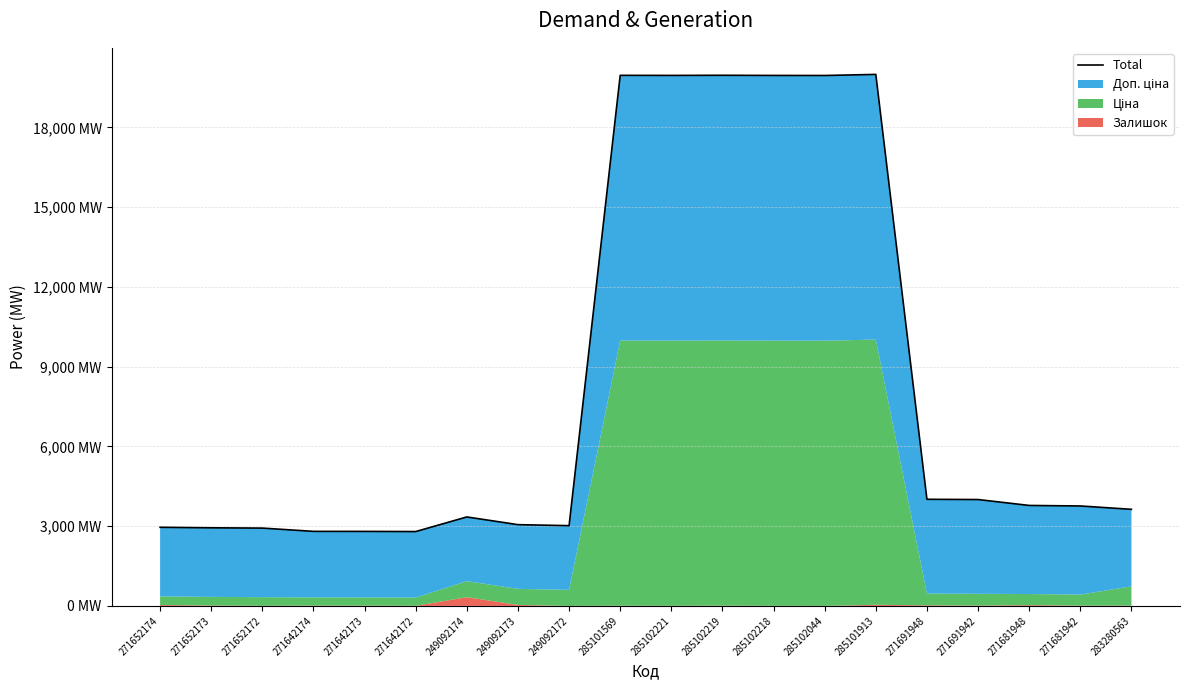

Rank the categories by value from highest to lowest.

285101913, 285102219, 285101569, 285102221, 285102218, 285102044, 271691948, 271691942, 271681948, 271681942, 283280563, 249092174, 249092173, 249092172, 271652174, 271652173, 271652172, 271642174, 271642173, 271642172